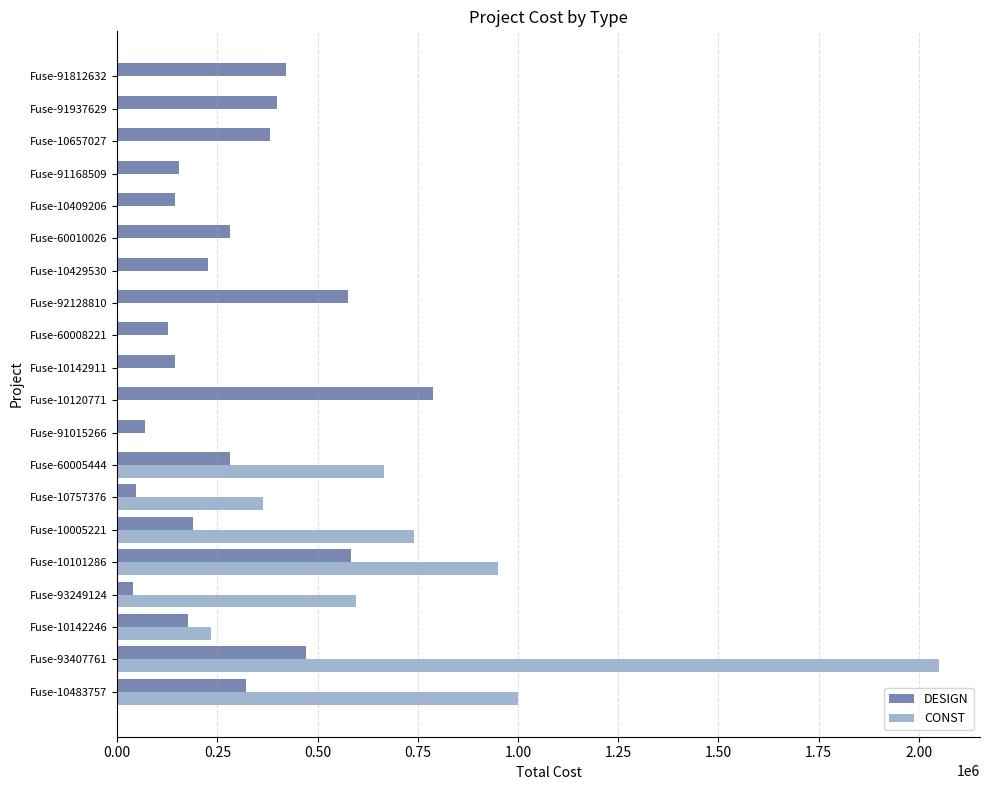

Is it true that CONST equals 689551.8 at Fuse-10142911?

False